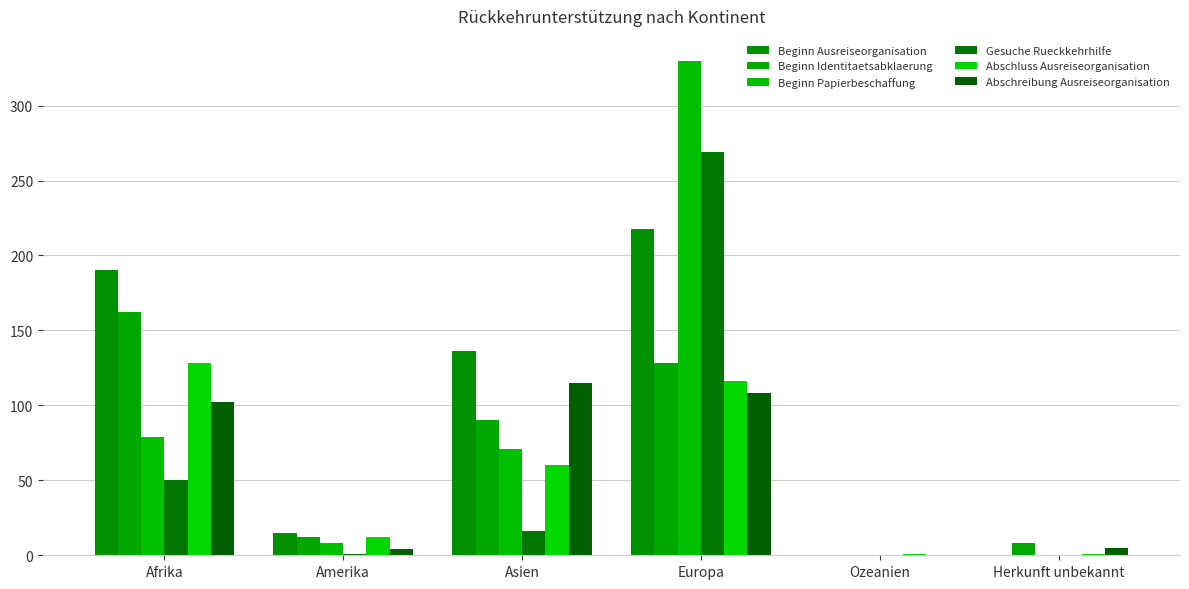

Is it true that Abschluss Ausreiseorganisation equals 8 at Amerika?

False